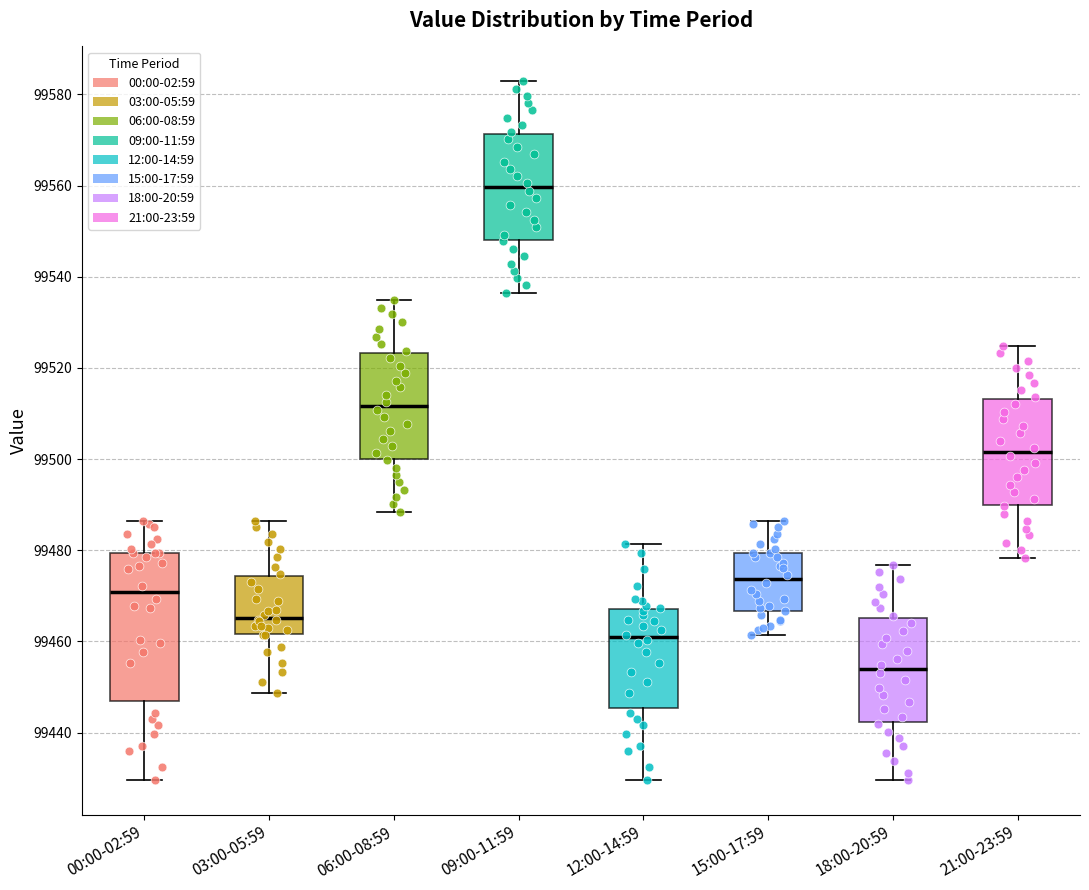

Where does the median line of the box for 18:00-20:59 sit on the y-axis? The values are not printed on the chart, so give them approximately, as read against the axis.

99454